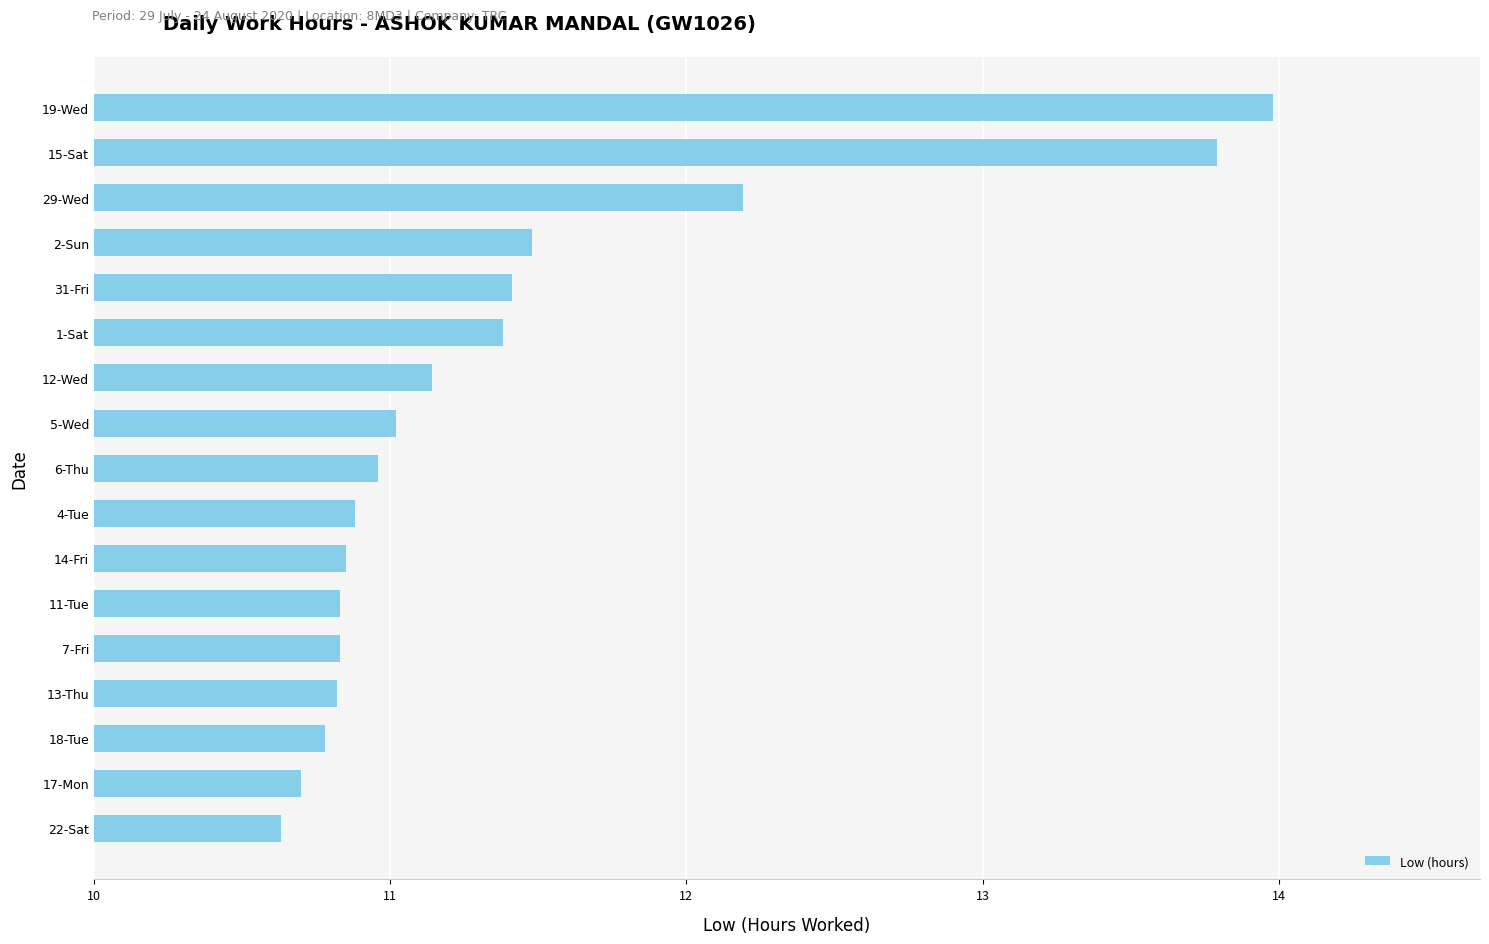

What is the difference between the maximum and second lowest values?

3.3